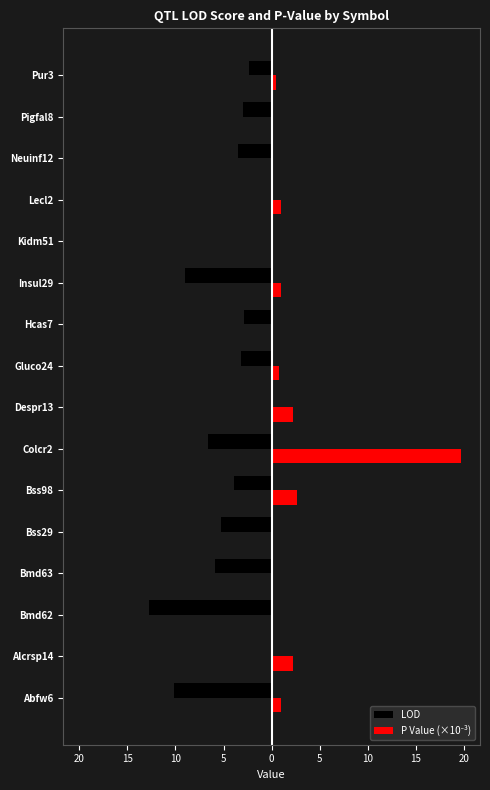

How many values in the LOD series are below -3?

9